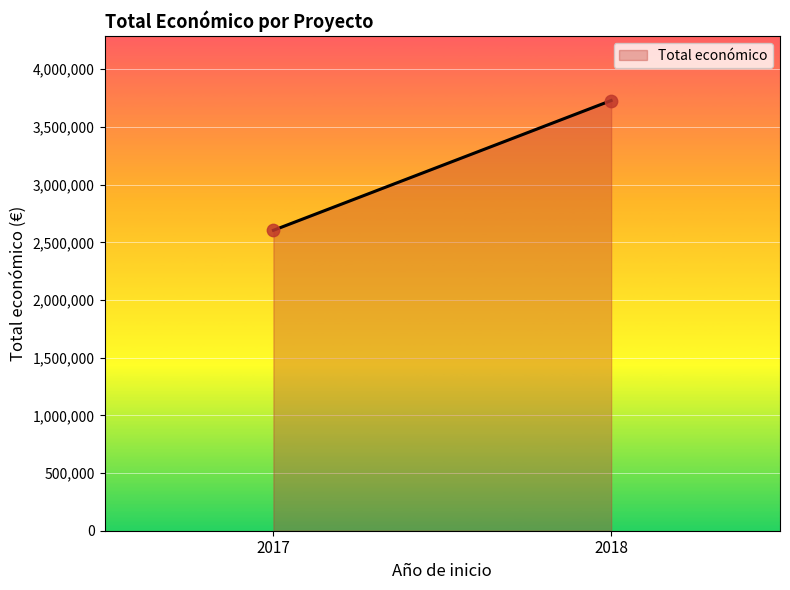

What is the average X value?

2018